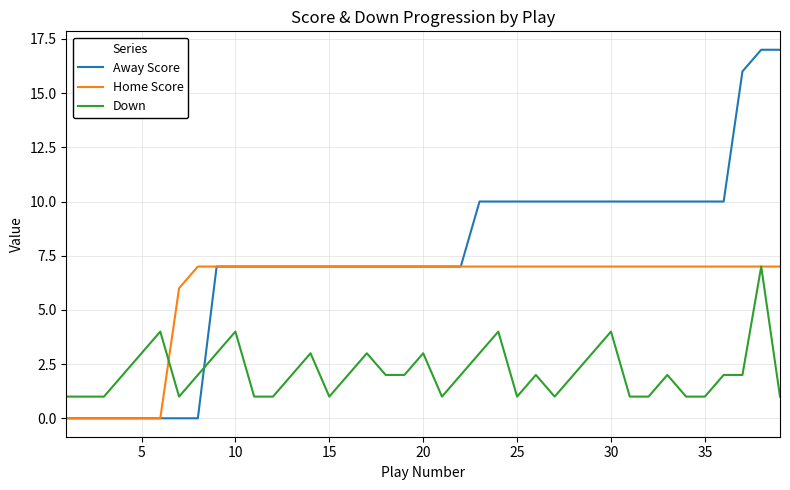

Which series has the largest range (max minus min)?

Away Score